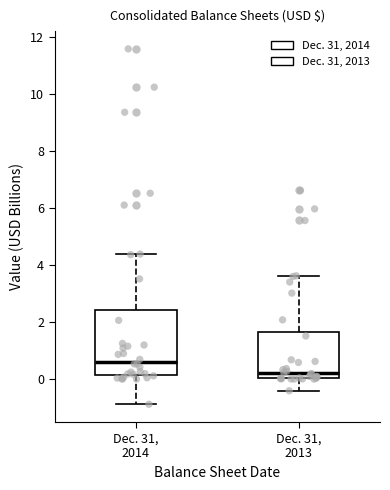

Reading left to right, read every box against the y-axis: the position of its median line, the range the box covers, and the ends of its whiskers. The values are not printed on the chart, so give them approximately, as read against the axis.

Dec. 31, 2014: median 0.6, box 0.2 to 2.4, whiskers -0.8 to 4.4
Dec. 31, 2013: median 0.2, box 0.0 to 1.6, whiskers -0.4 to 3.6